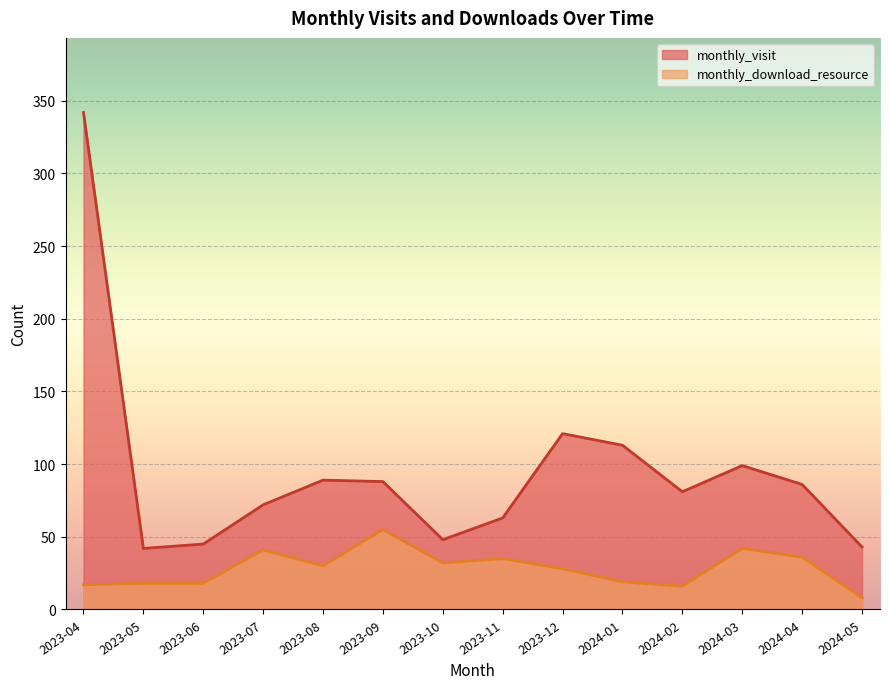

How many lines are shown in the chart?

2